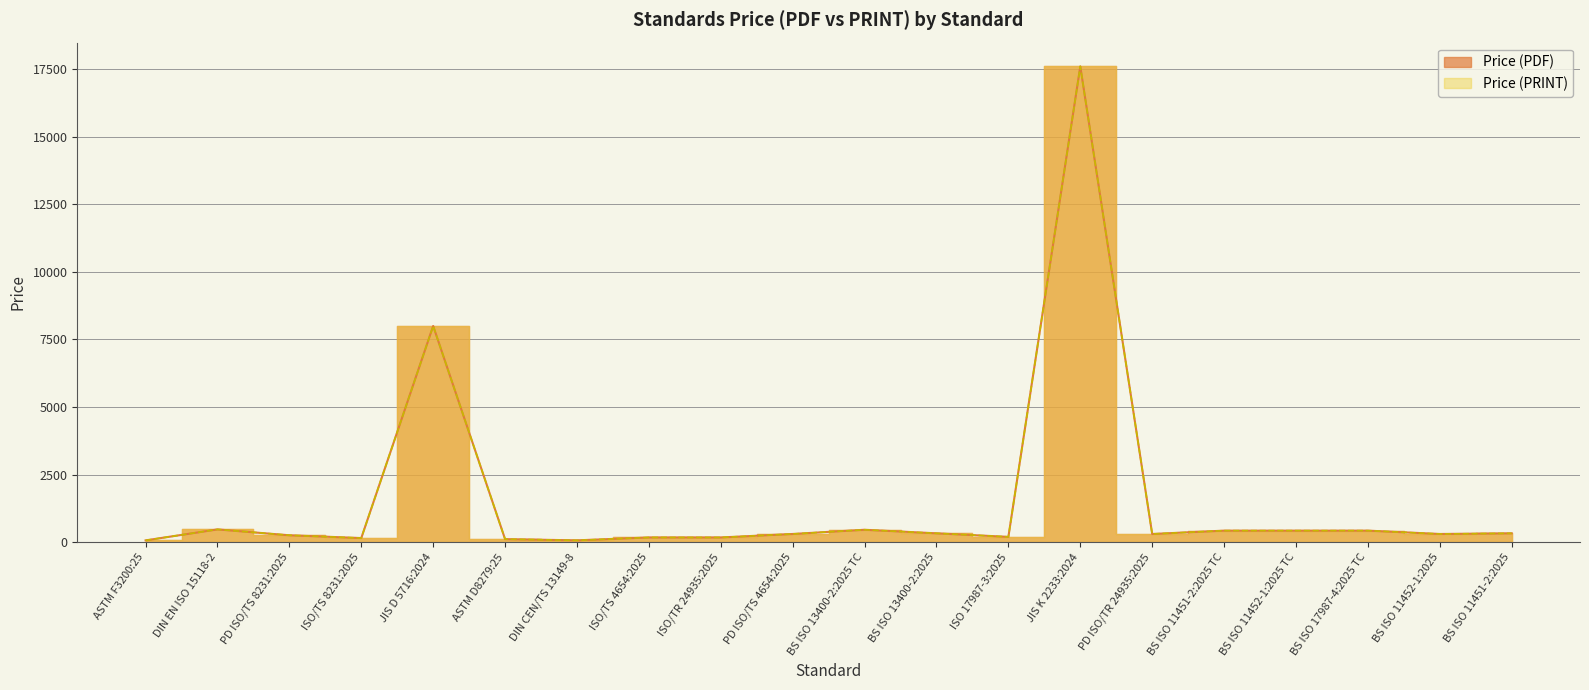

Is it true that Price (PRINT) equals 166.9 at BS ISO 13400-2:2025 TC?

False